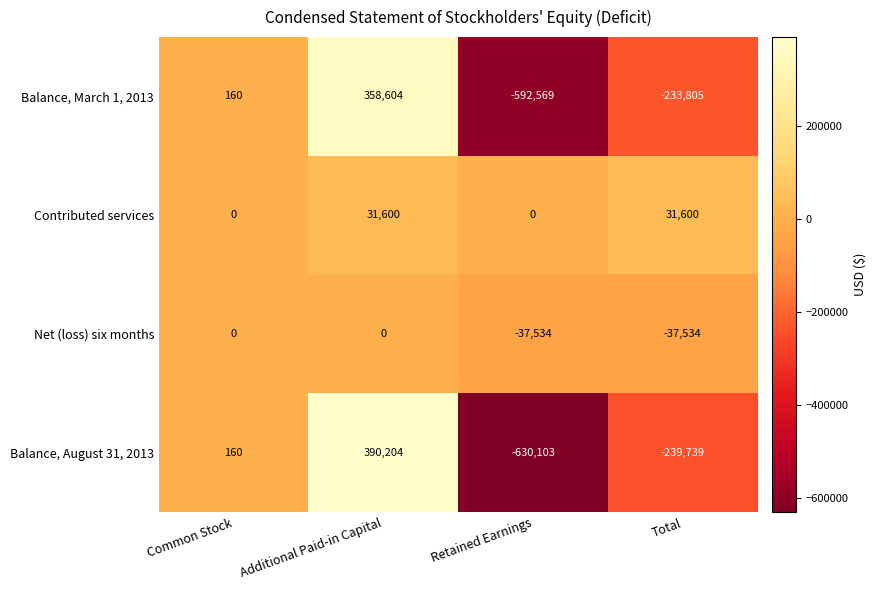

Which series changed the most between Common Stock and Additional Paid-in Capital?

Balance, August 31, 2013